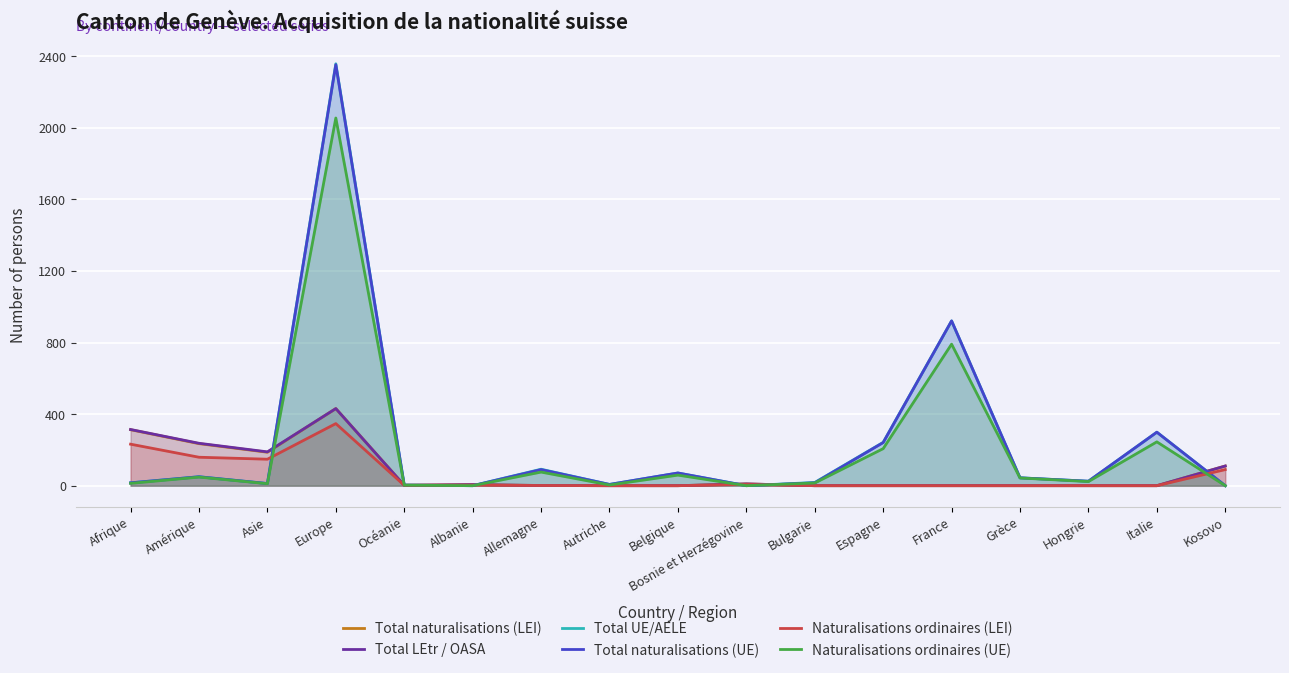

Is it true that Total naturalisations (LEI) equals 13 at Bosnie et Herzégovine?

False